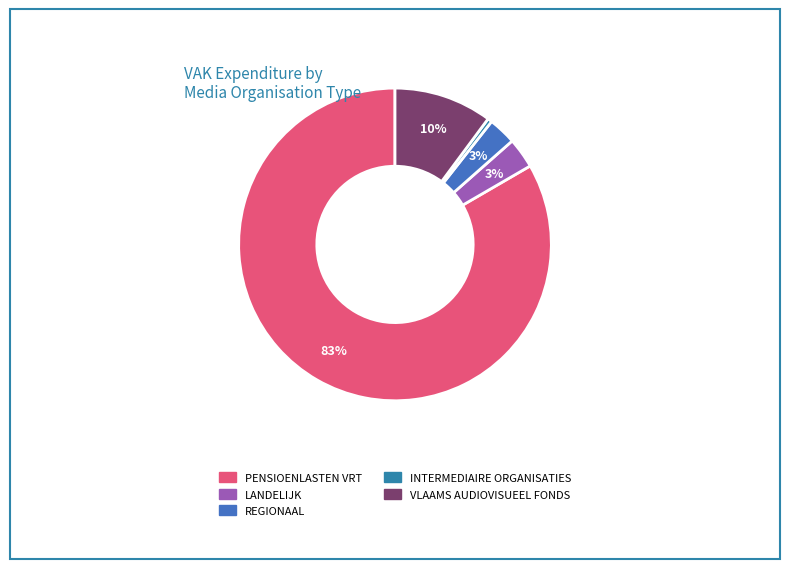

Rank the categories by value from highest to lowest.

PENSIOENLASTEN VRT, VLAAMS AUDIOVISUEEL FONDS, LANDELIJK, REGIONAAL, INTERMEDIAIRE ORGANISATIES